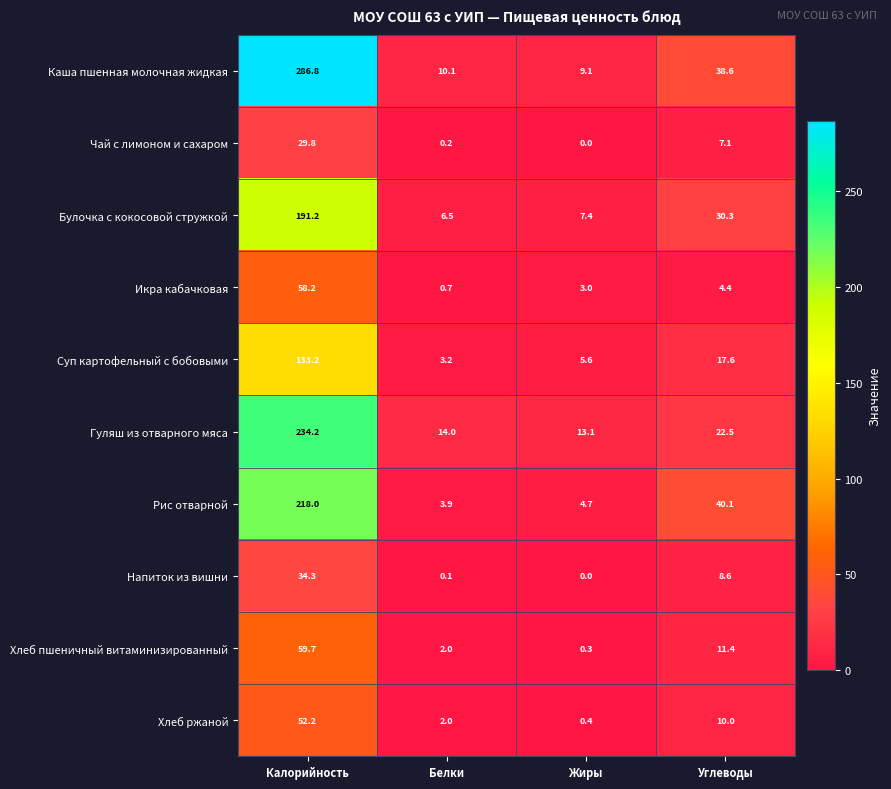

What is the spread (max minus min) of values at Углеводы?

35.7